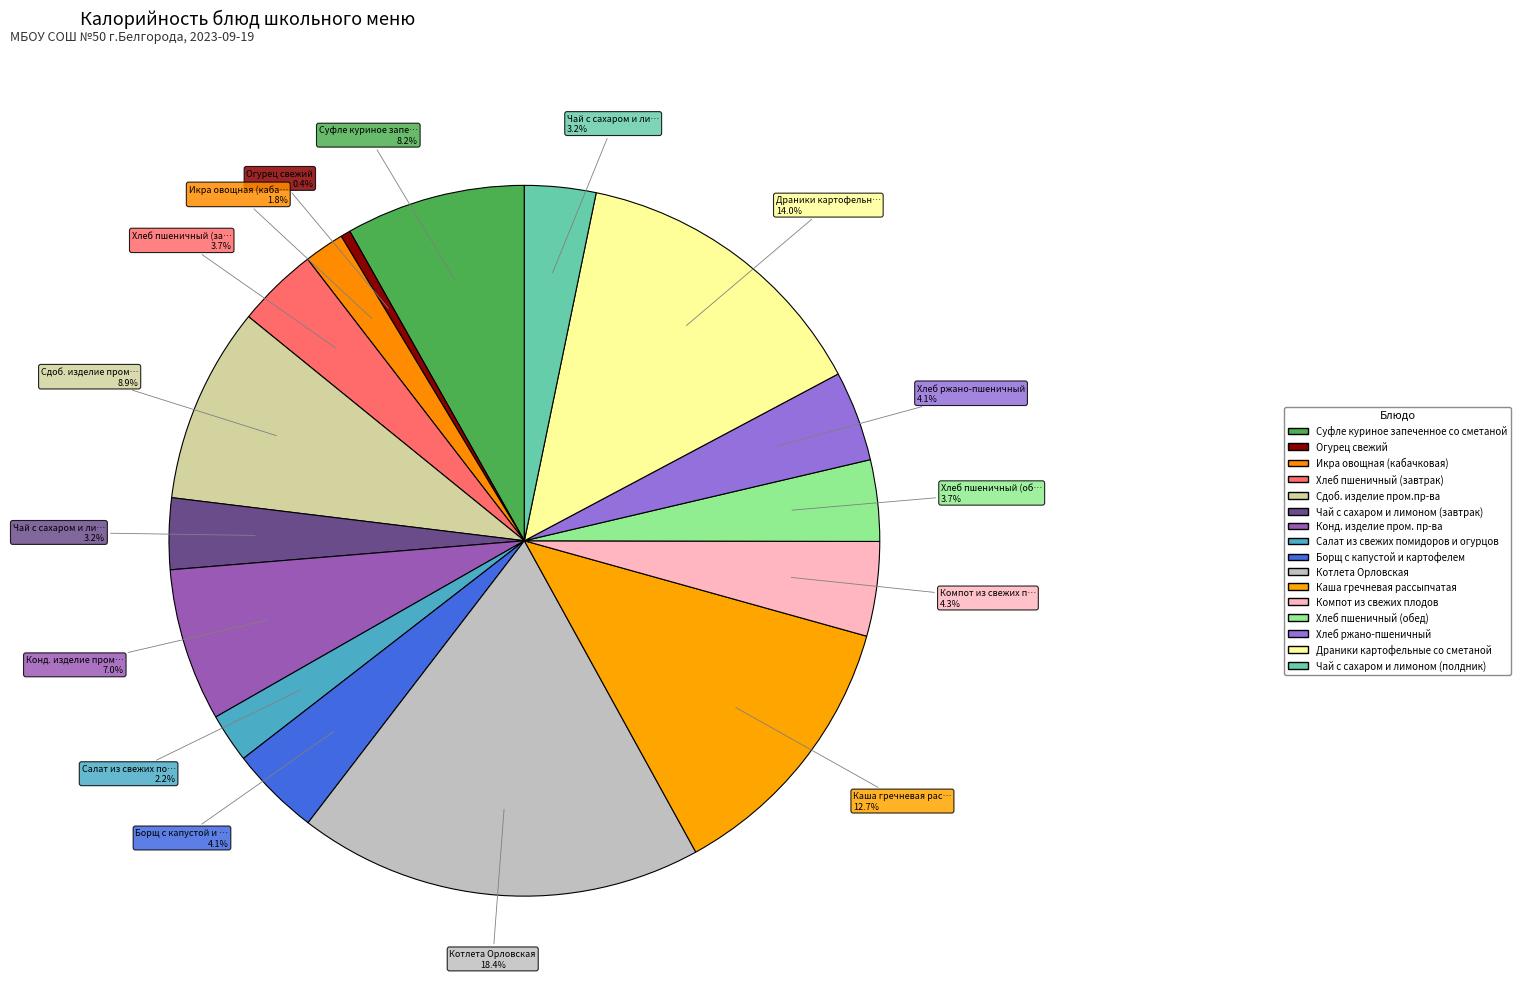

What is the change in value from Сдоб. изделие пром.пр-ва to Каша гречневая рассыпчатая?

+71.0